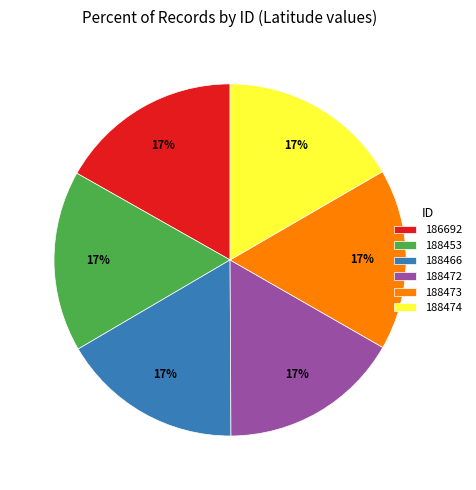

To the nearest percent, what is the average slice percentage?

17%